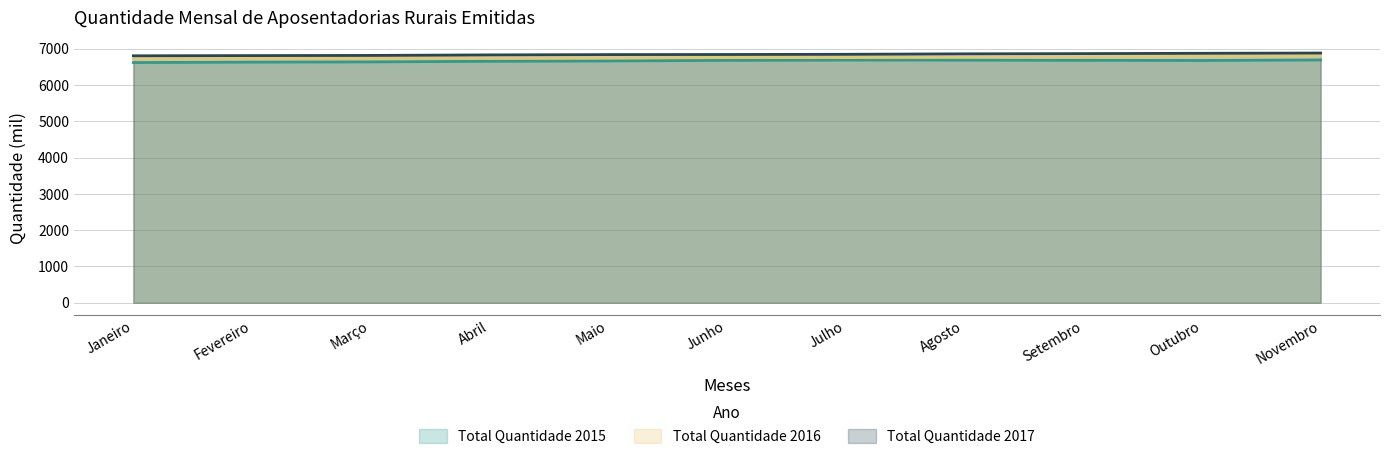

True or false: Total Quantidade 2015 and Total Quantidade 2016 intersect in this chart.

False